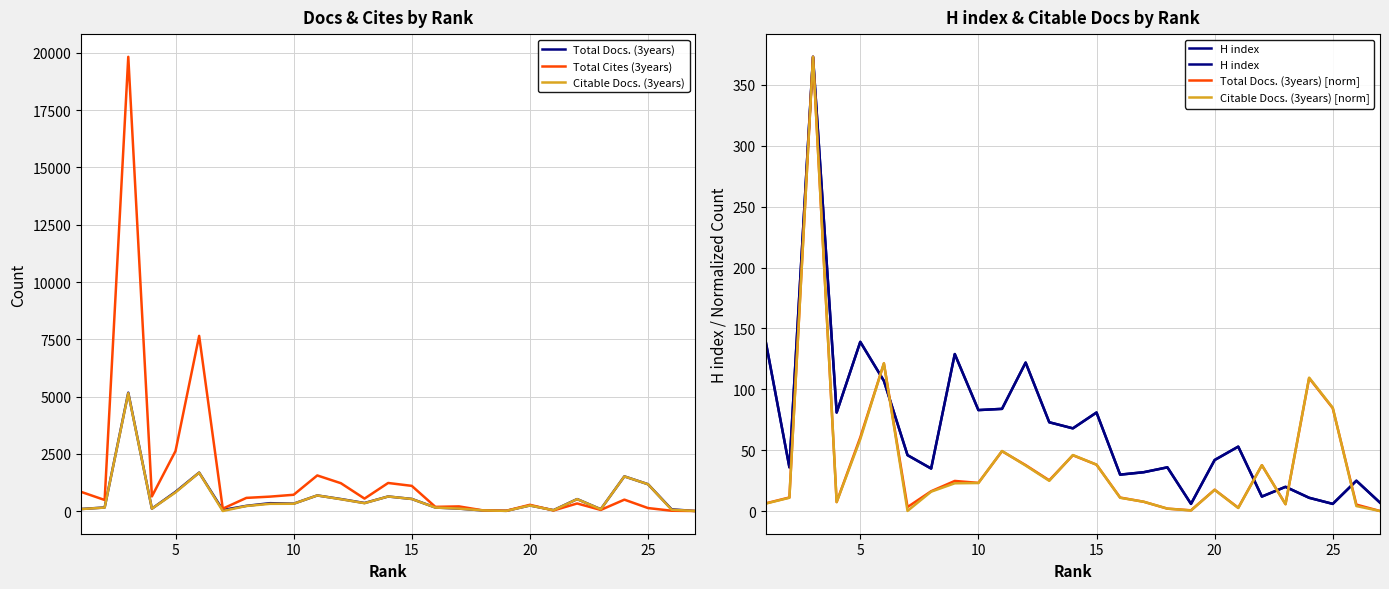

How many interior local peaks does the Citable Docs. (3years) series have?

7